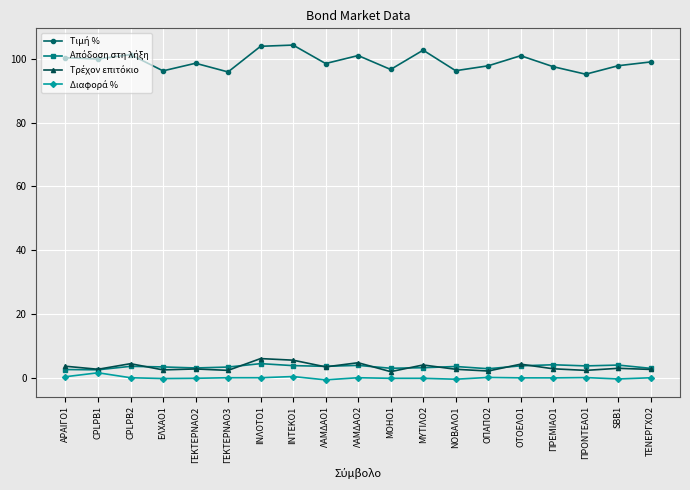

What is the label of the 4th point from the right?

ΠΡΕΜΙΑΟ1